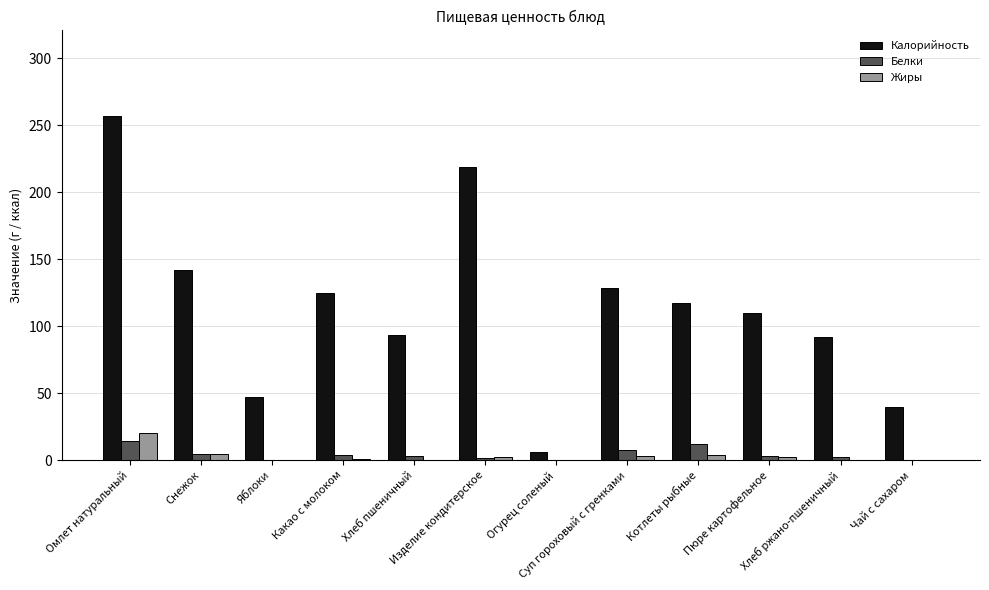

What is the highest value of the Калорийность series?

256.7